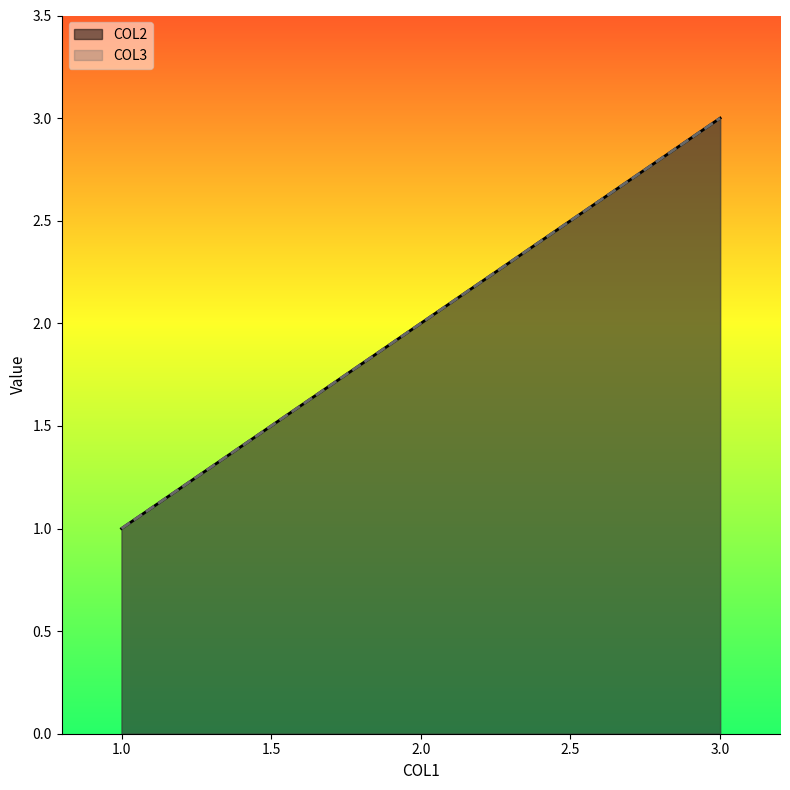

What is the value of the COL3 point at the 1st from the left?

1